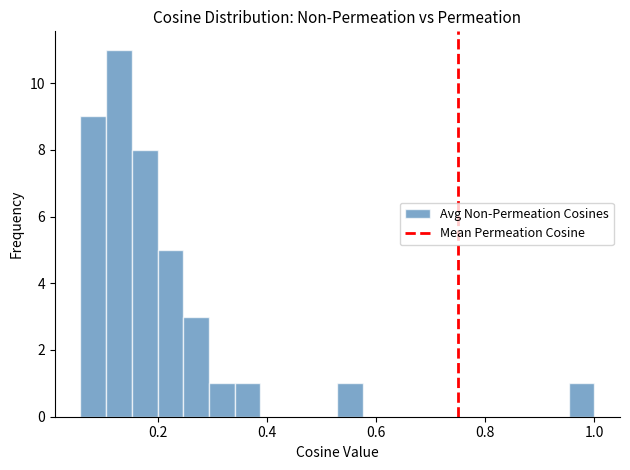

Read against the x-axis, roughly where is the centre of the tallest bar?

0.12